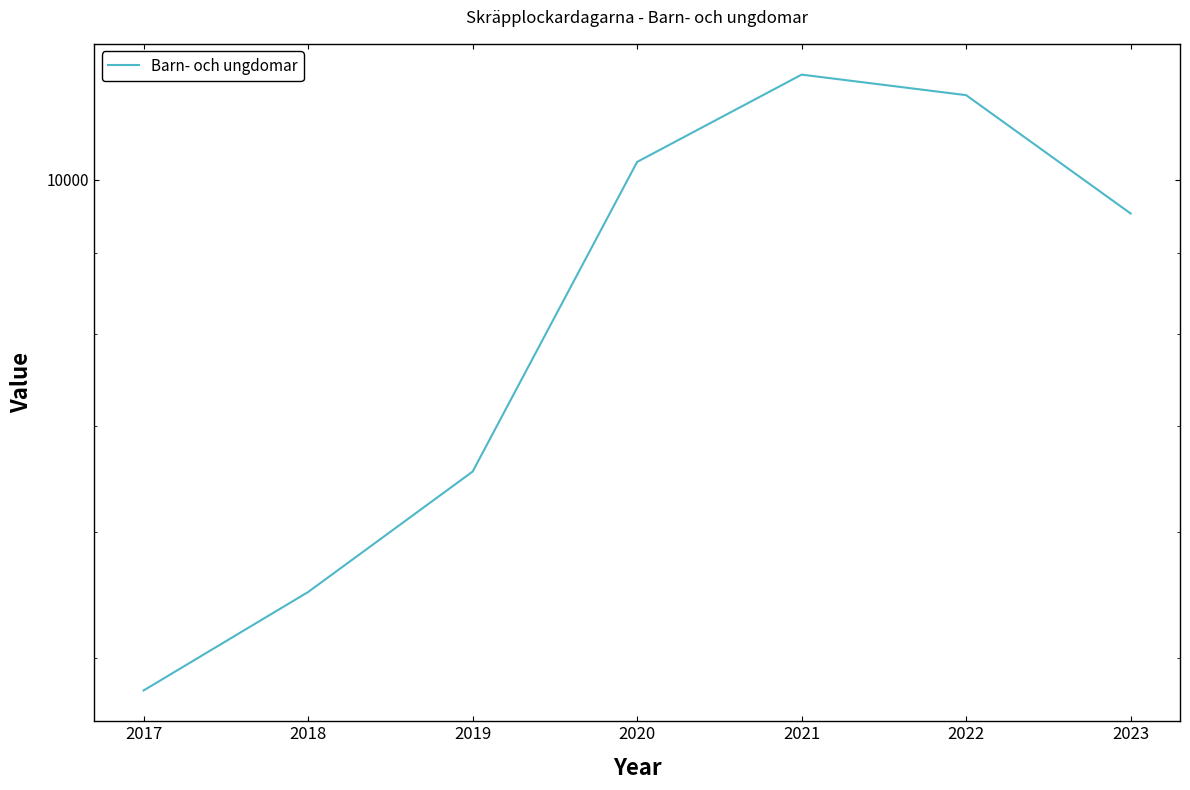

Reading left to right, transcribe all the data shown in this chart.

4768	5500	6550	10265	11651	11309	9525